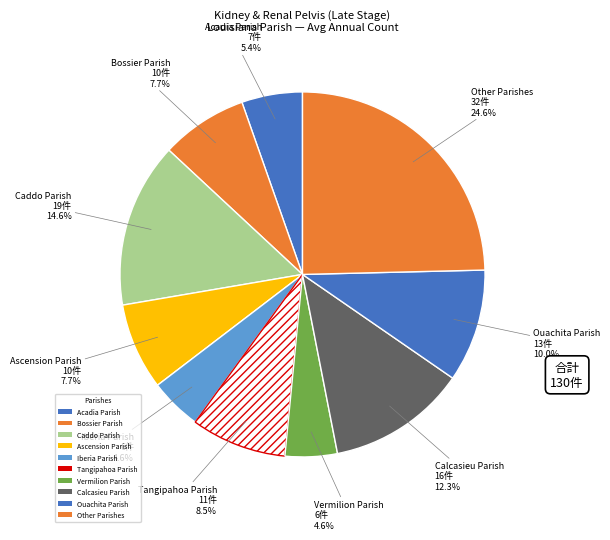

Count the number of slices in the pie.

10